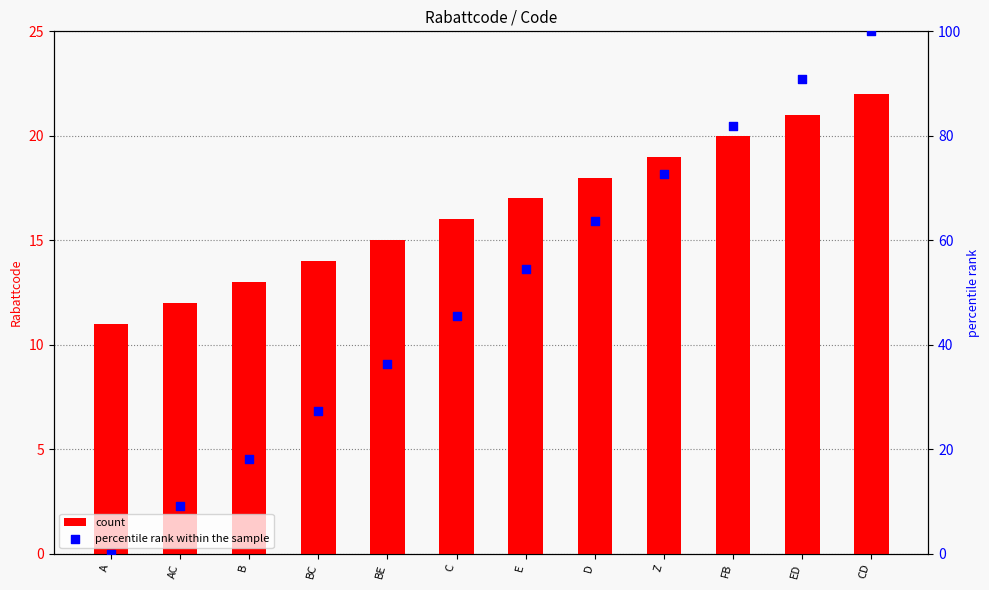

Which series has the widest spread of Y values?

percentile rank within the sample